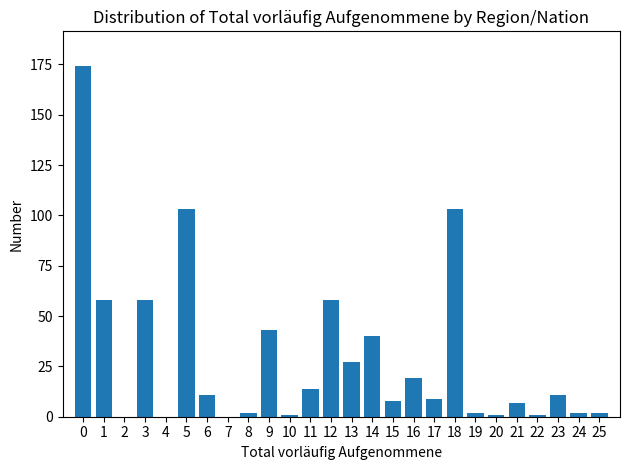

Reading left to right, list all the values displayed in this chart.

0=174	1=58	2=0	3=58	4=0	5=103	6=11	7=0	8=2	9=43	10=1	11=14	12=58	13=27	14=40	15=8	16=19	17=9	18=103	19=2	20=1	21=7	22=1	23=11	24=2	25=2